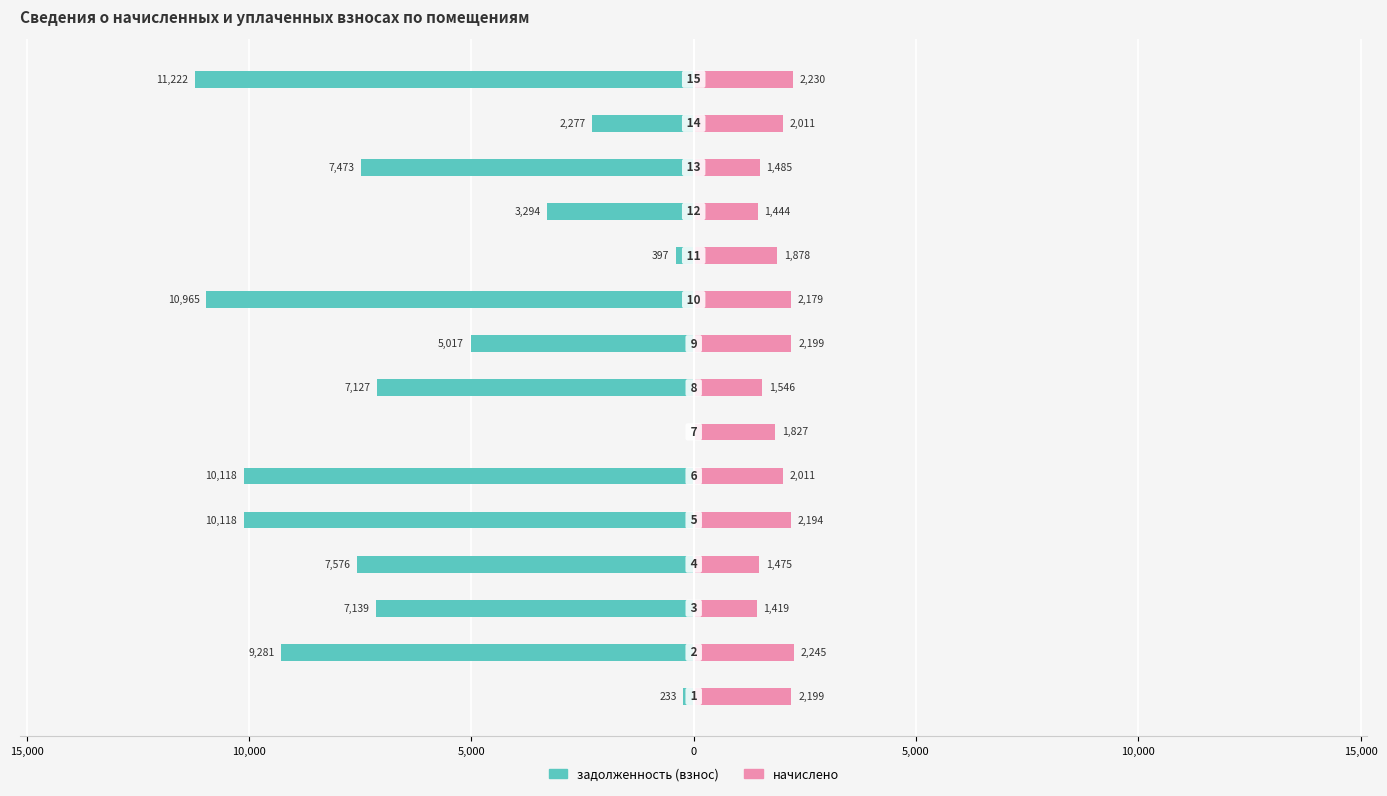

Is it true that начислено equals 1895.4 at 11?

False